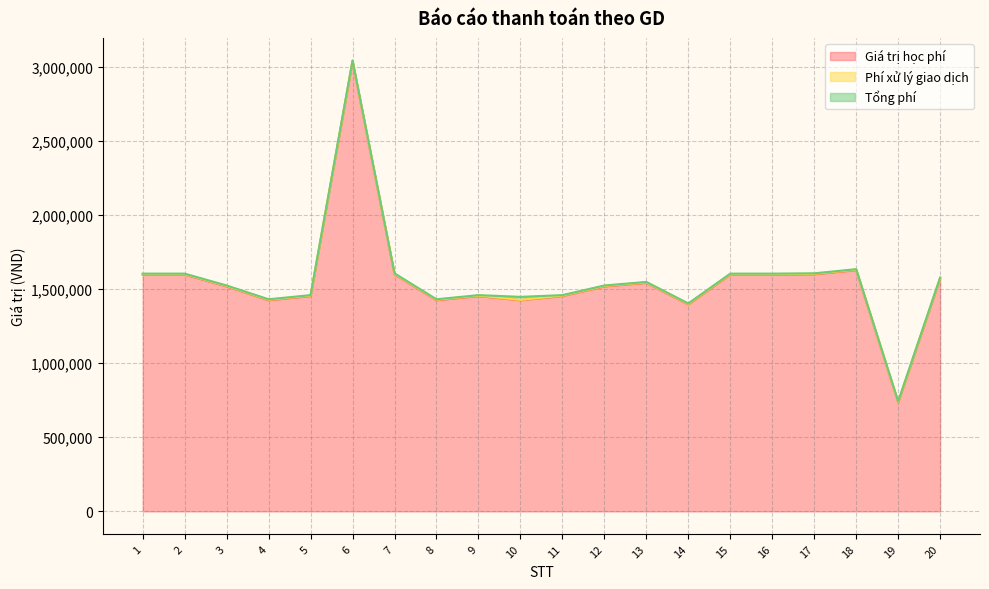

What is the sum of the Phí xử lý giao dịch values at 13 and 17?

6600